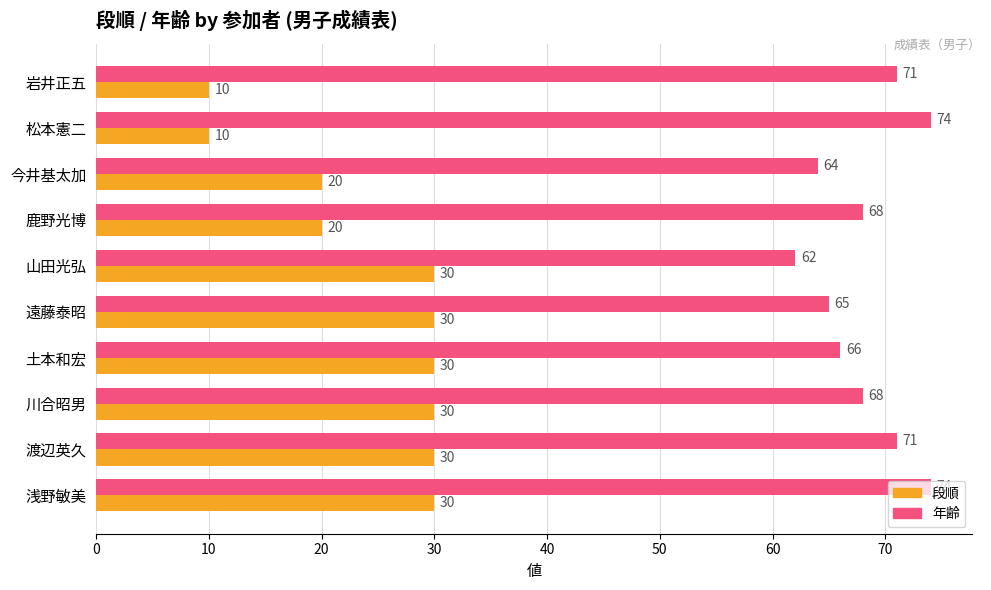

At which label does 年齢 reach its minimum?

山田光弘